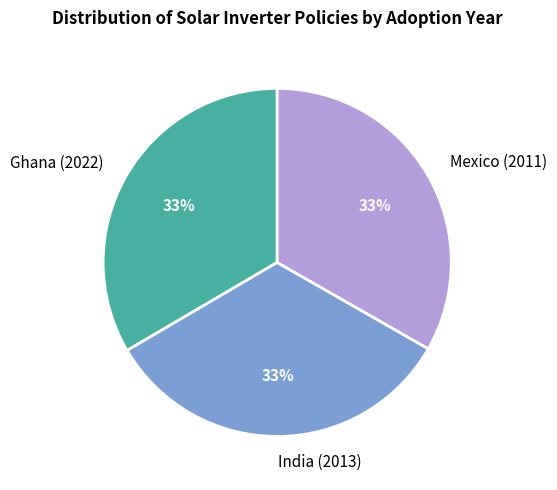

Do Ghana (2022) and India (2013) together represent more than half of the pie?

Yes